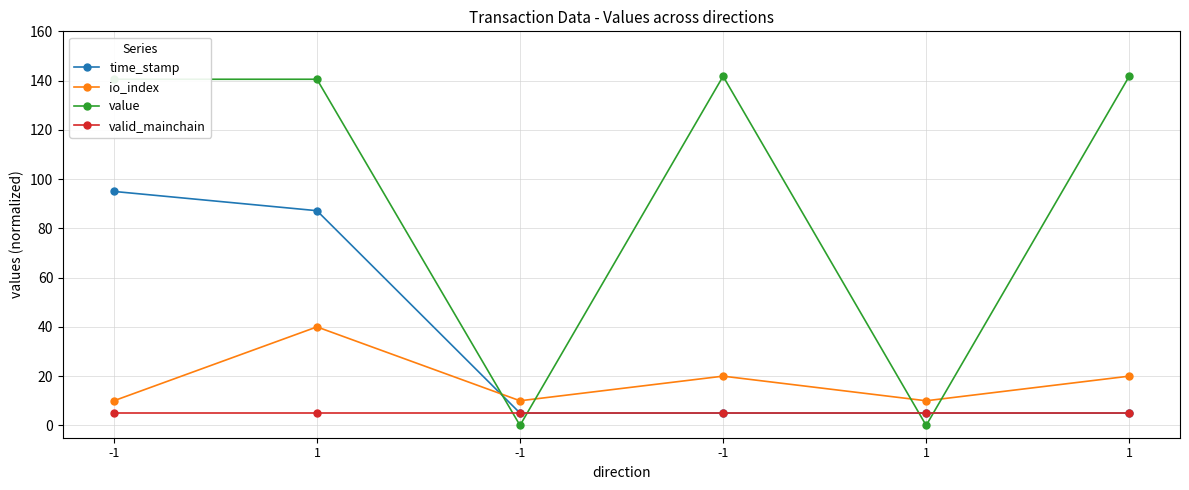

Is this an area chart (filled region under the line)?

No